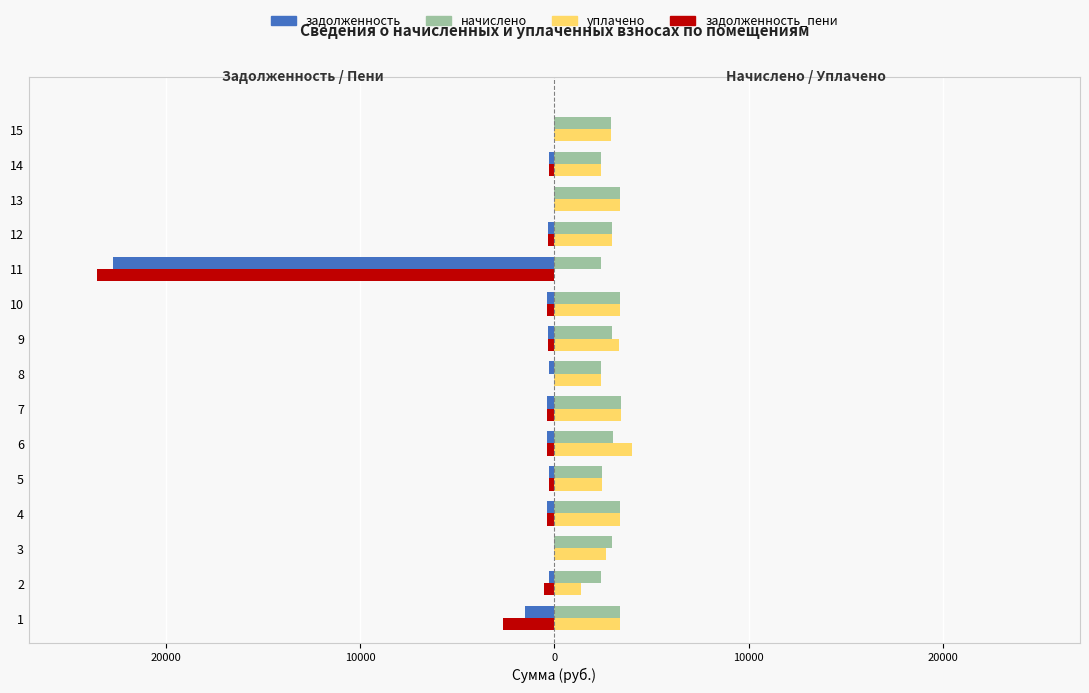

What is the maximum value shown in the chart?

4013.2